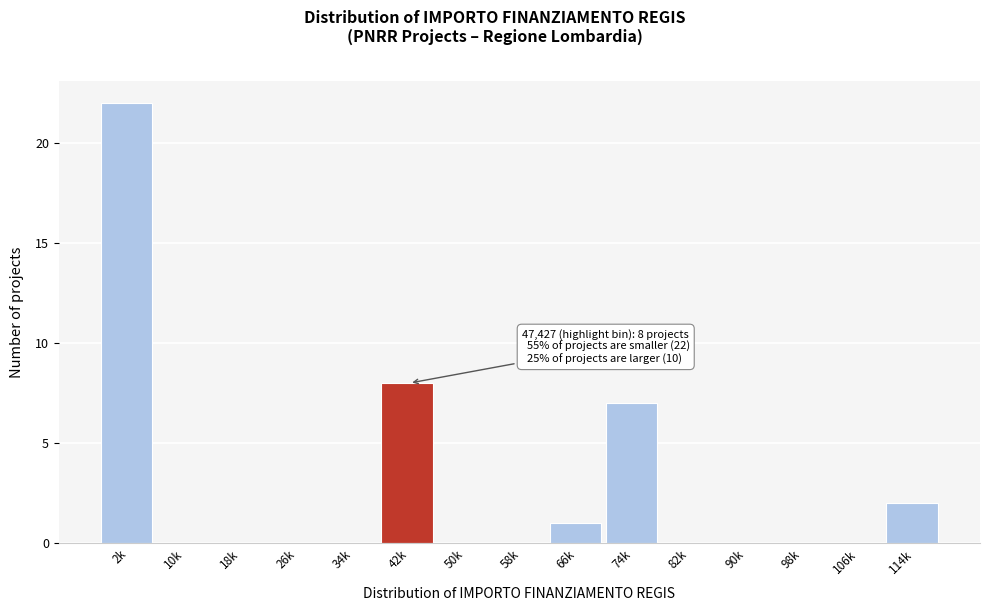

Reading left to right, list all the values displayed in this chart.

2k=22	10k=0	18k=0	26k=0	34k=0	42k=8	50k=0	58k=0	66k=1	74k=7	82k=0	90k=0	98k=0	106k=0	114k=2